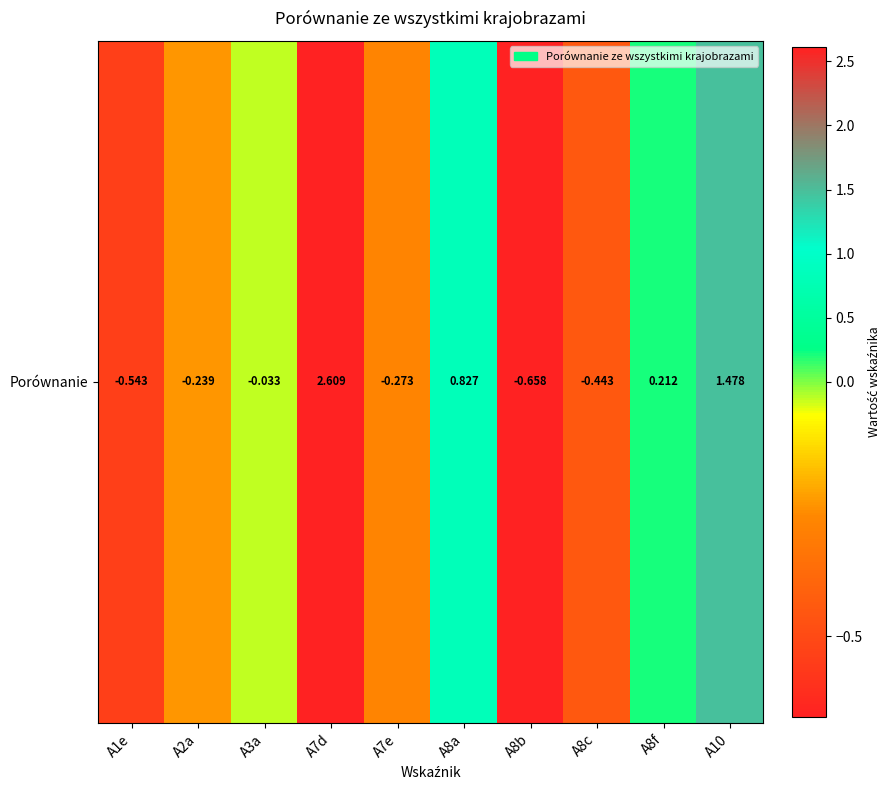

The chart shows a value of -0.1 at A2a. True or false?

False